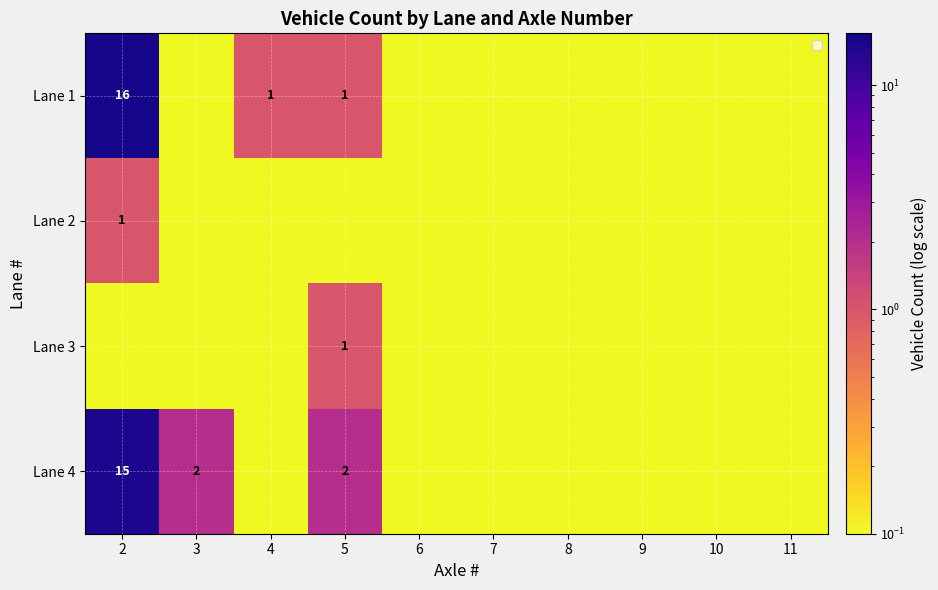

True or false: Lane 4 has a value of 0.0 at 6.

True